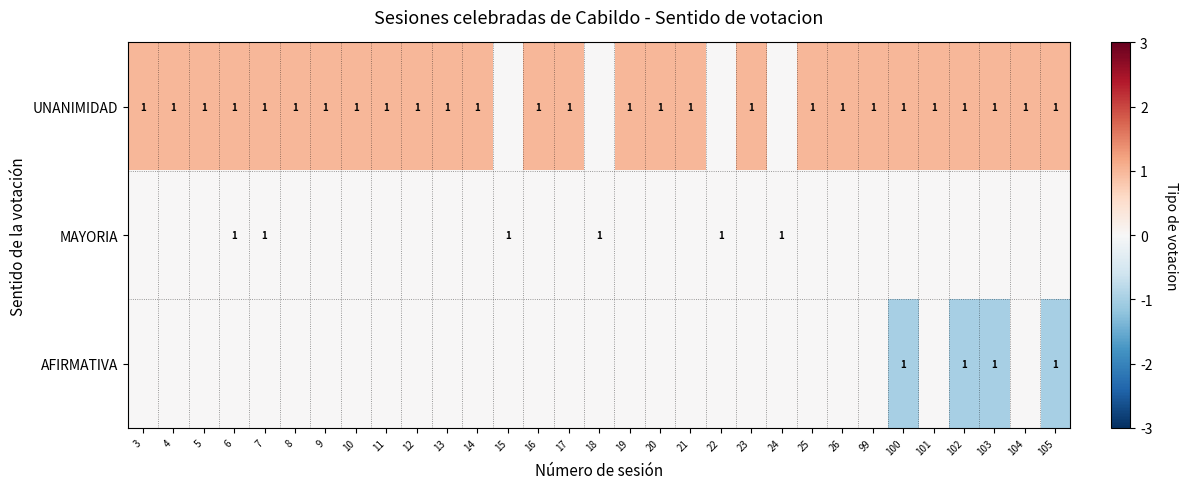

Where is row_0 nearest to the value 0?

15